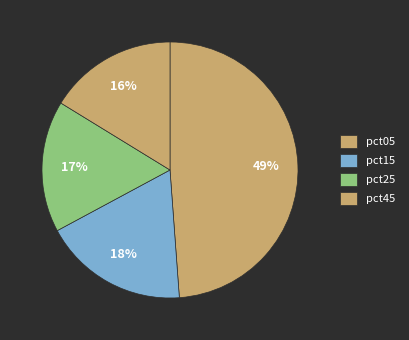

Which category has the biggest portion of the pie?

pct05